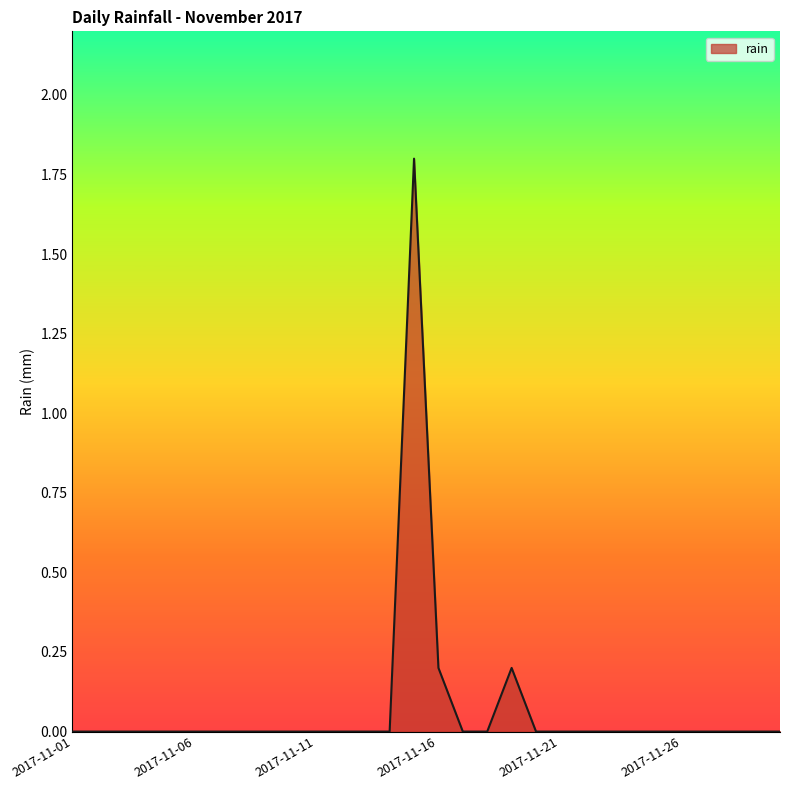

How many distinct data groups are displayed?

1